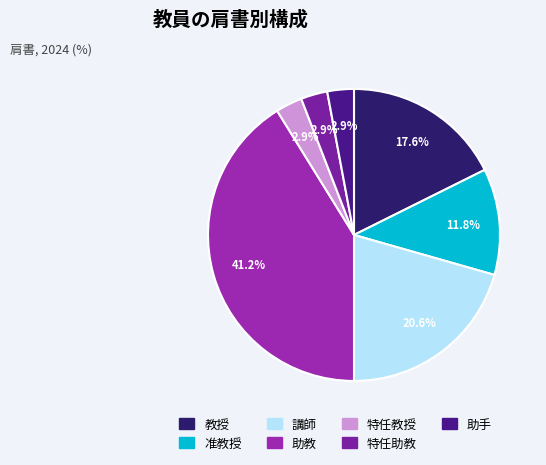

Combined, do 特任助教 and 助教 account for over 50%?

No